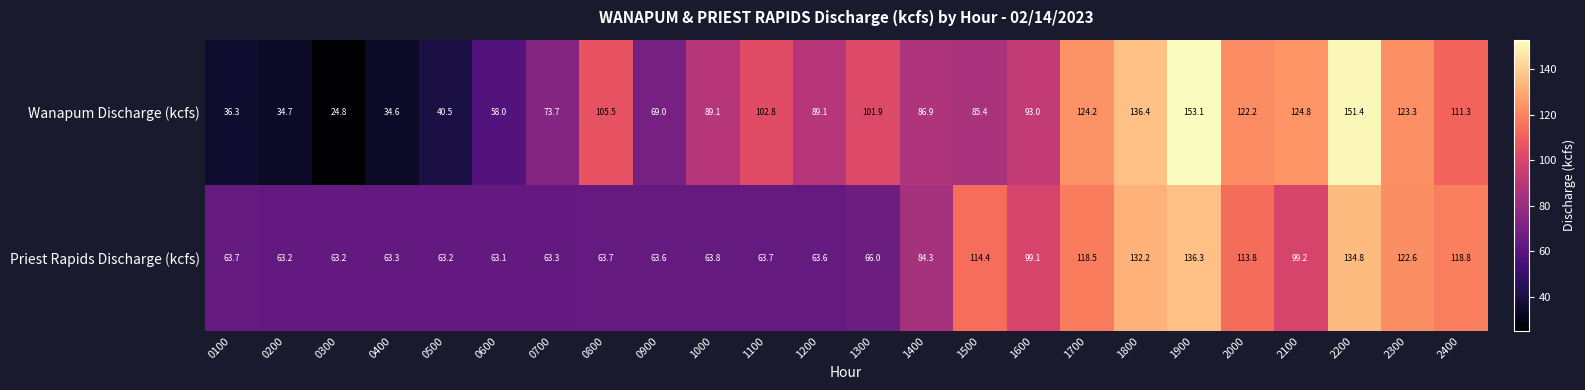

At which category is the sum across all series the highest?

1900